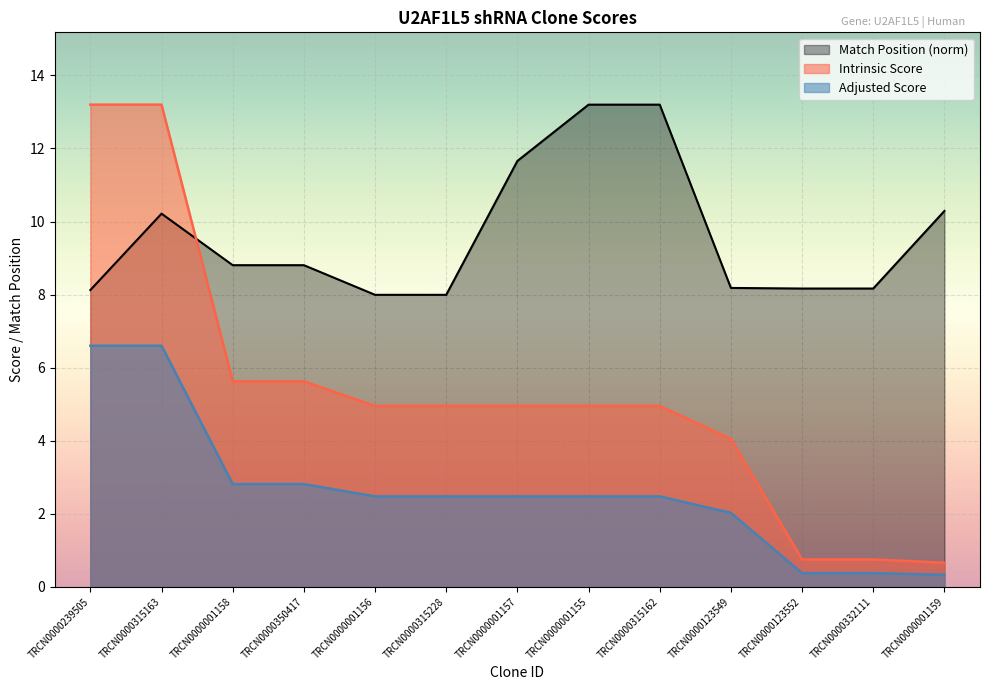

What is the spread (max minus min) of values at TRCN0000239505?

6.6